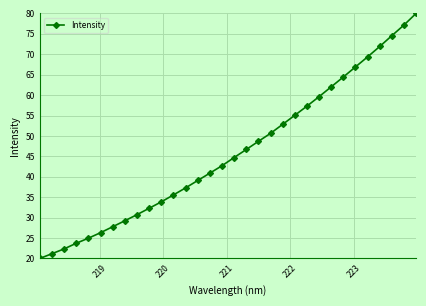

What is the average value?

45.9